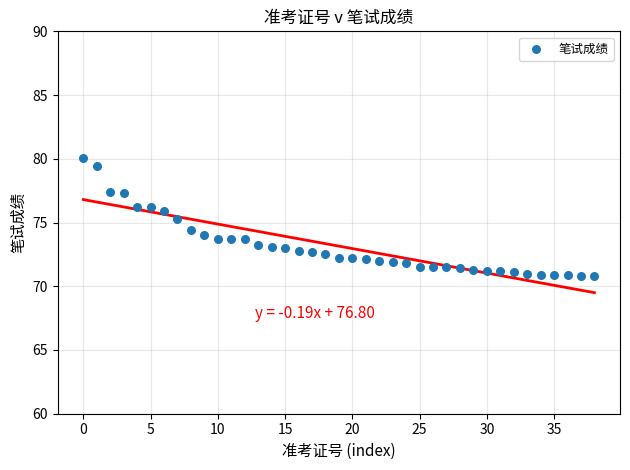

What is the range of Y values (max minus min)?

9.3